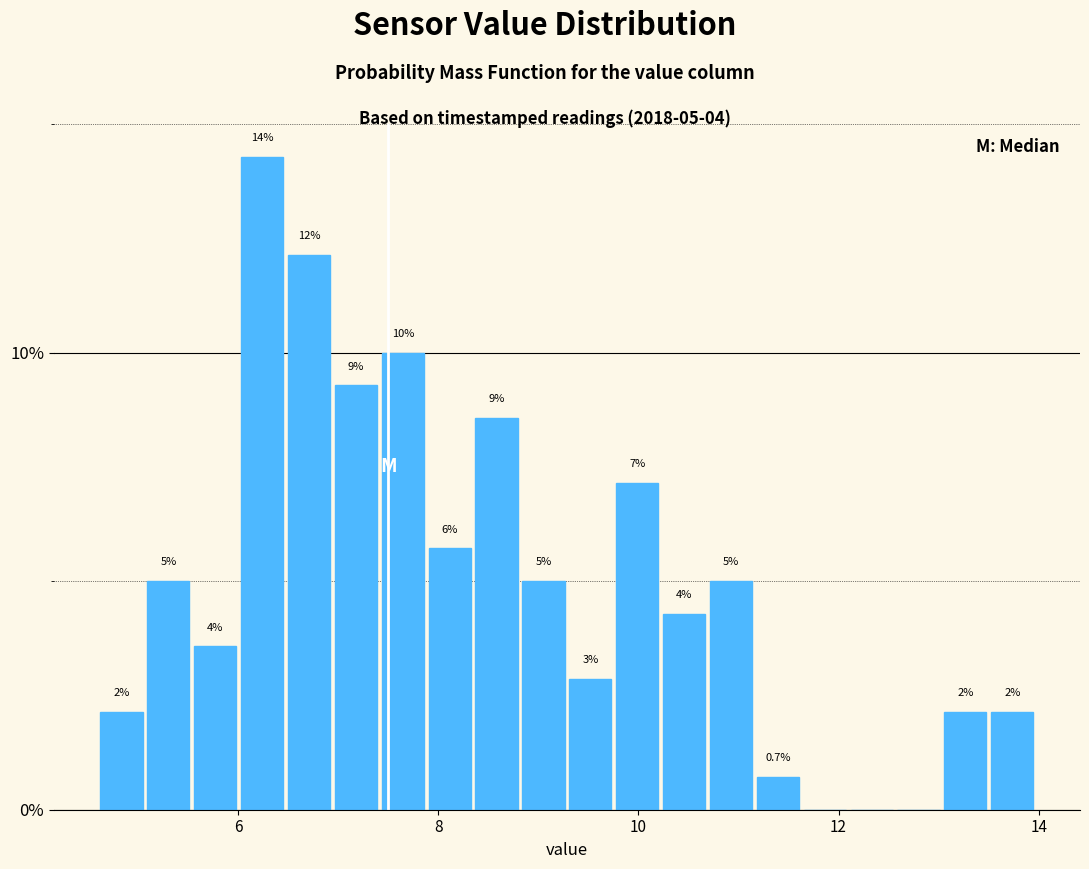

Around what value on the x-axis is the tallest bar? Give the approximate position of its centre, as read against the axis.

6.2